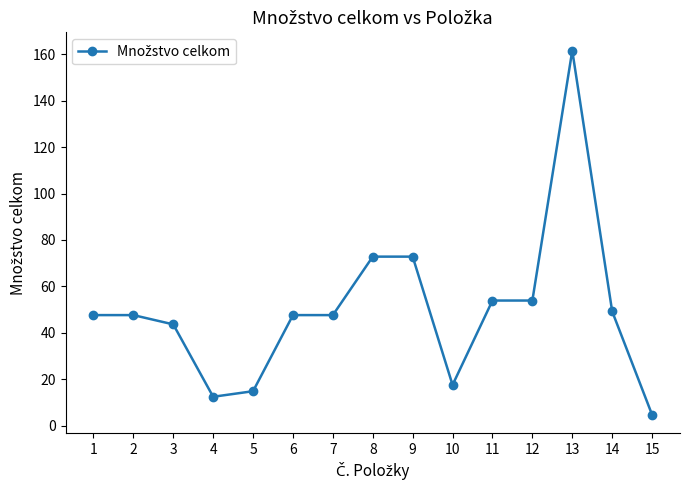

What is the difference between the values at 3 and 8?

29.2